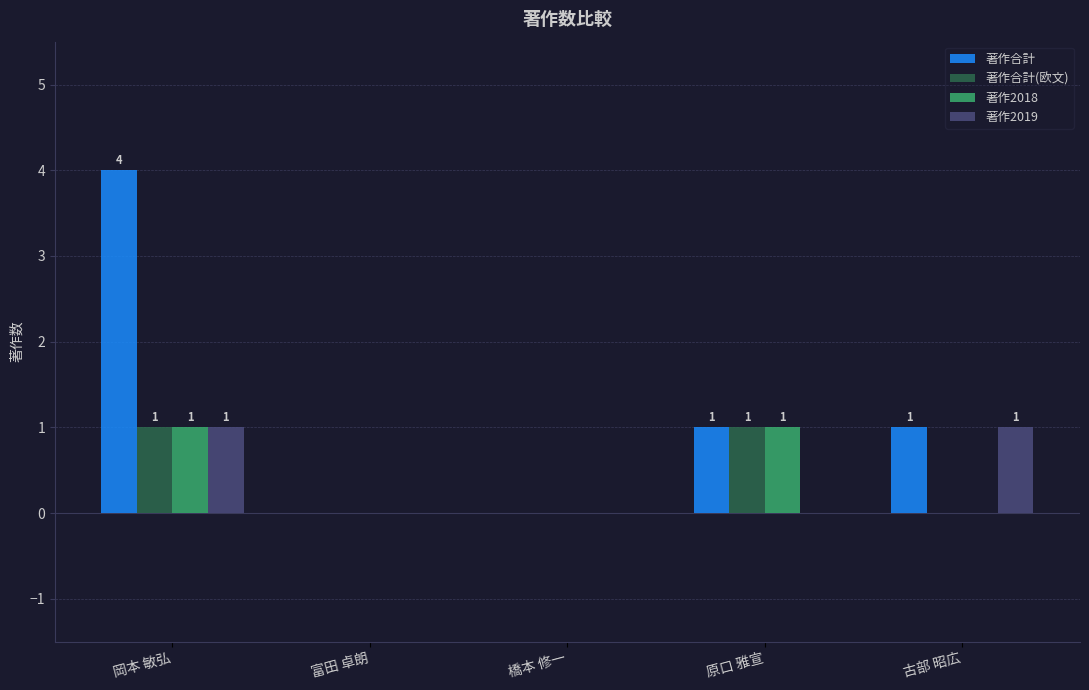

Does the chart contain stacked bars?

No